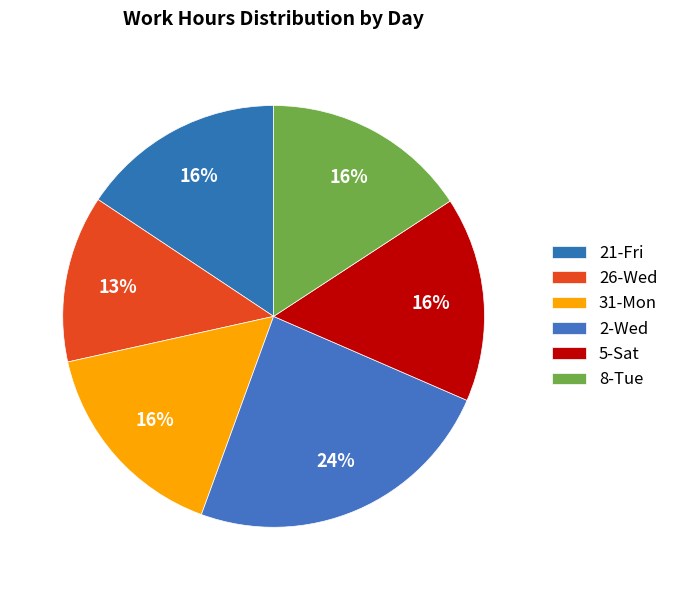

What percentage is the 8-Tue slice, to the nearest percent?

16%